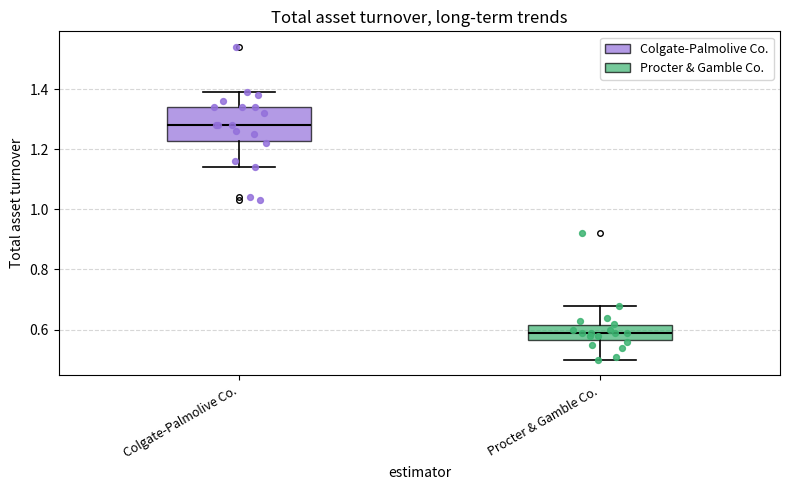

Which box is the tallest, from its lower edge to its upper edge?

Colgate-Palmolive Co.